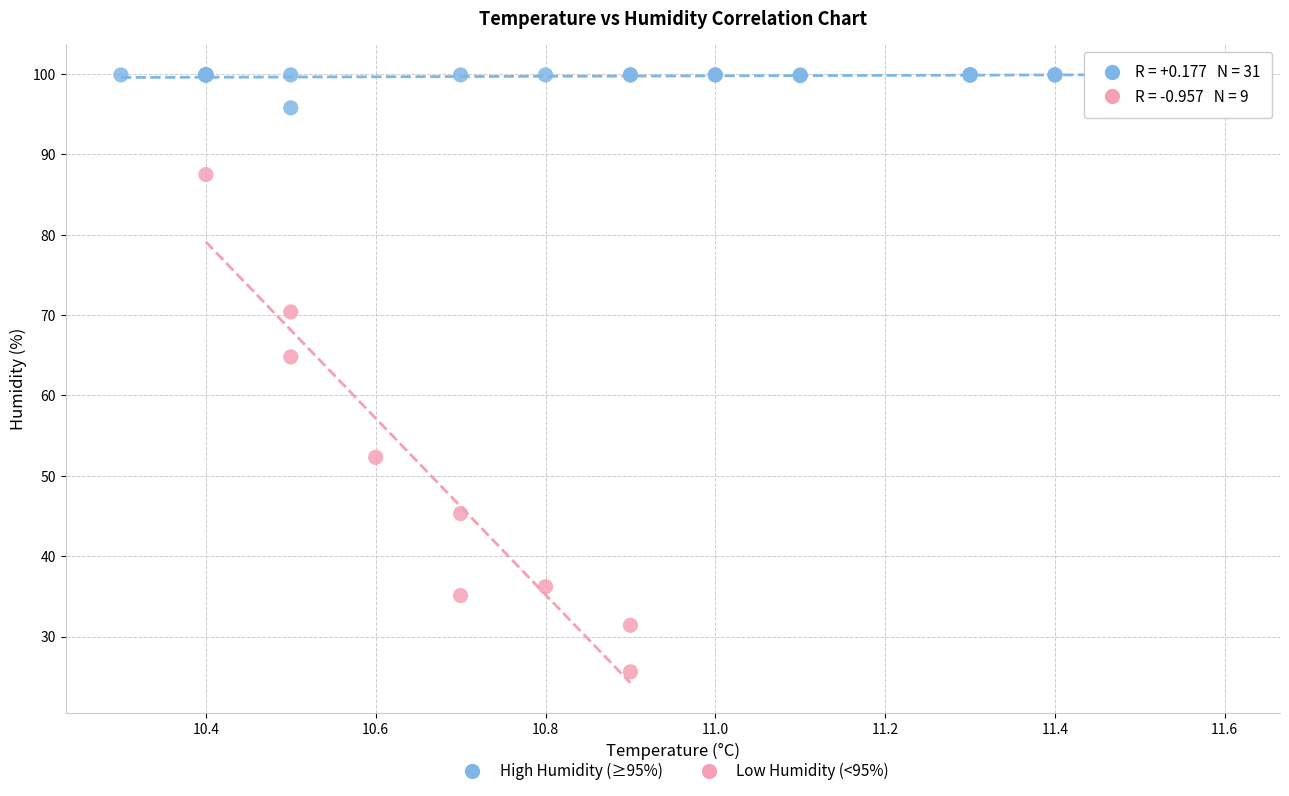

What are all the series names shown in the legend?

High Humidity (≥95%), Low Humidity (<95%)